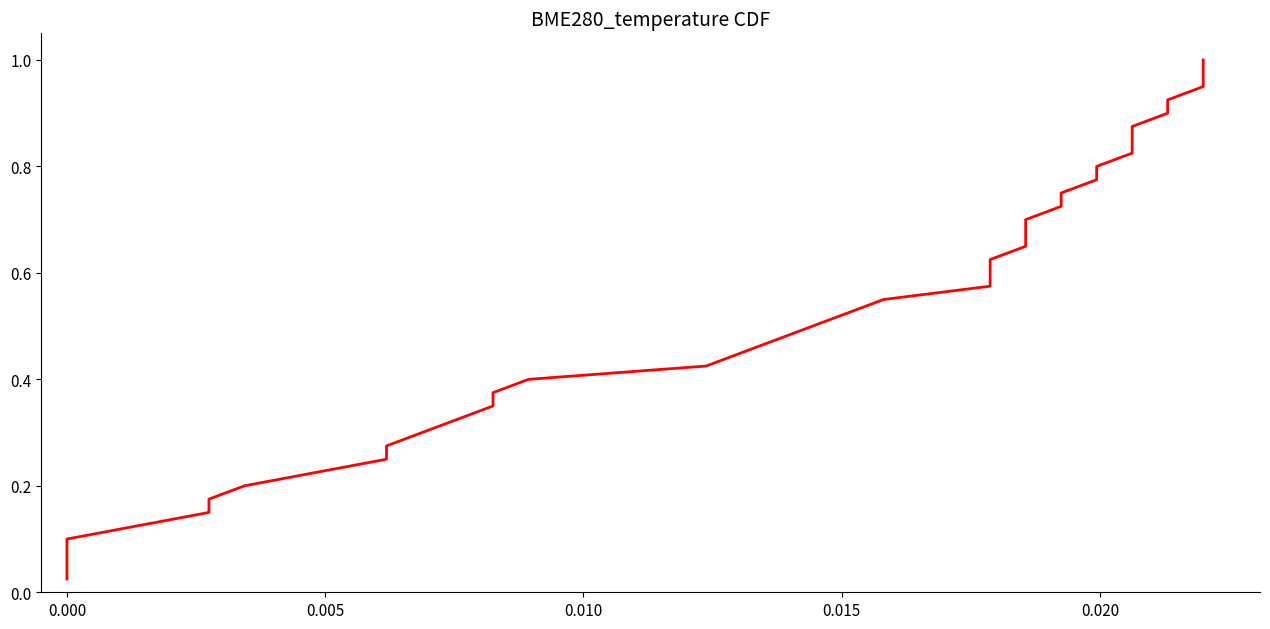

What is the difference between the second highest and minimum values?

0.9